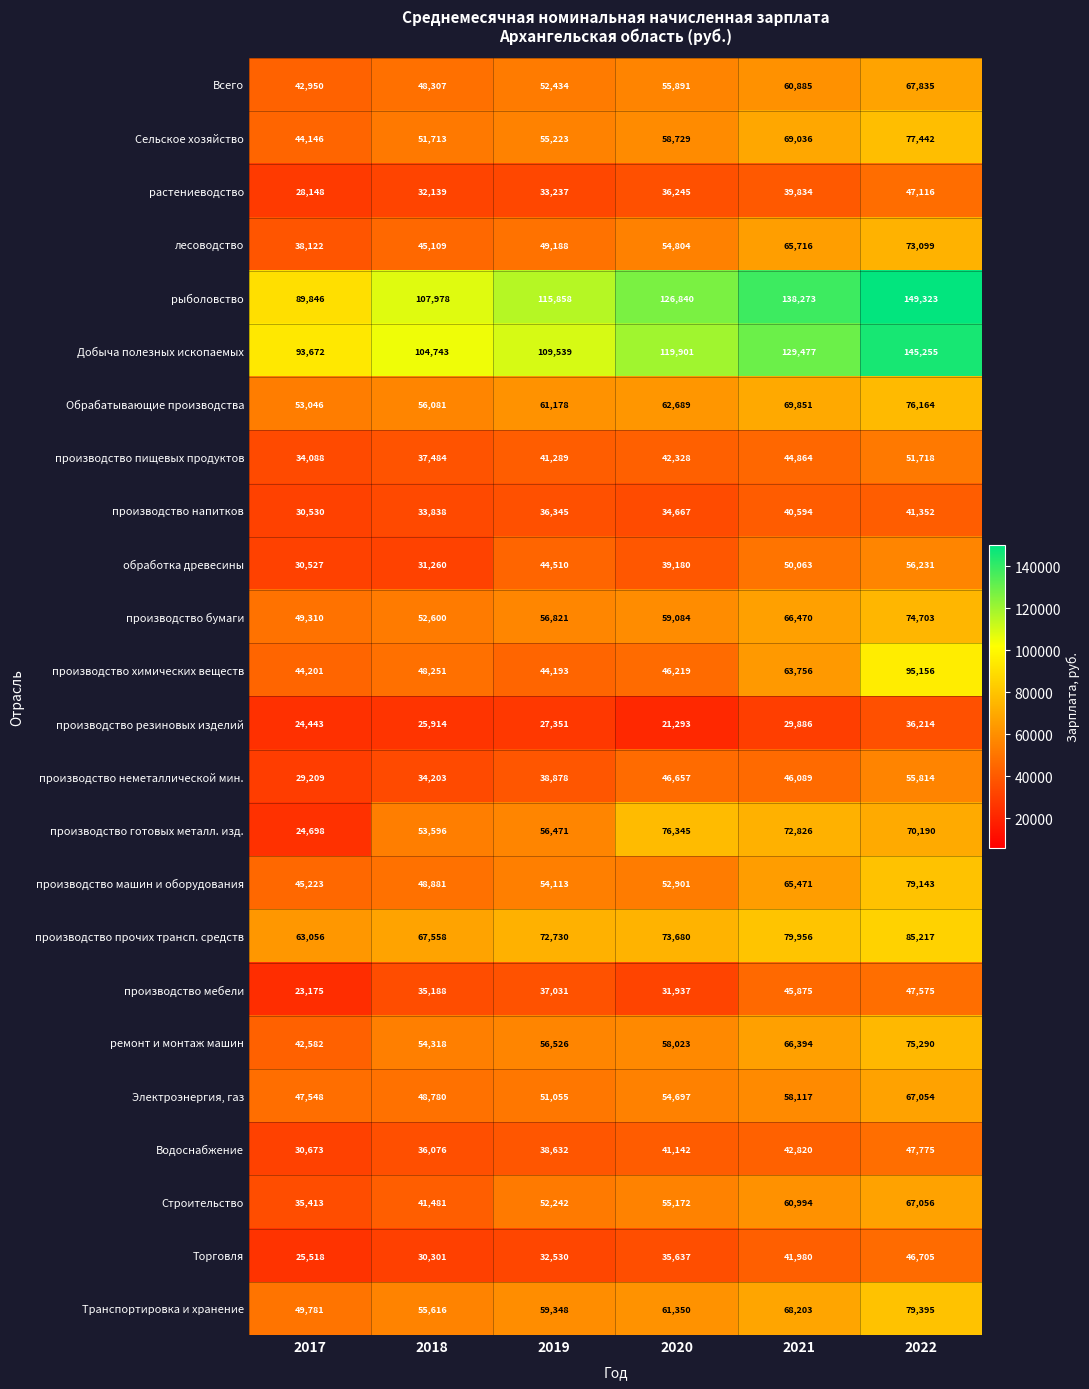

How many categories are shown in the chart?

6